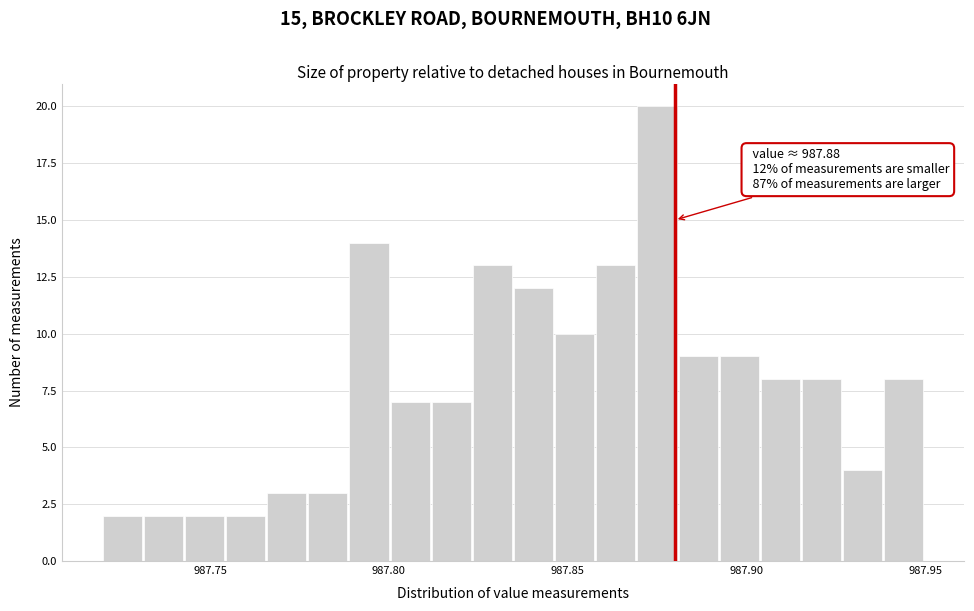

Around what value on the x-axis is the tallest bar? Give the approximate position of its centre, as read against the axis.

987.875